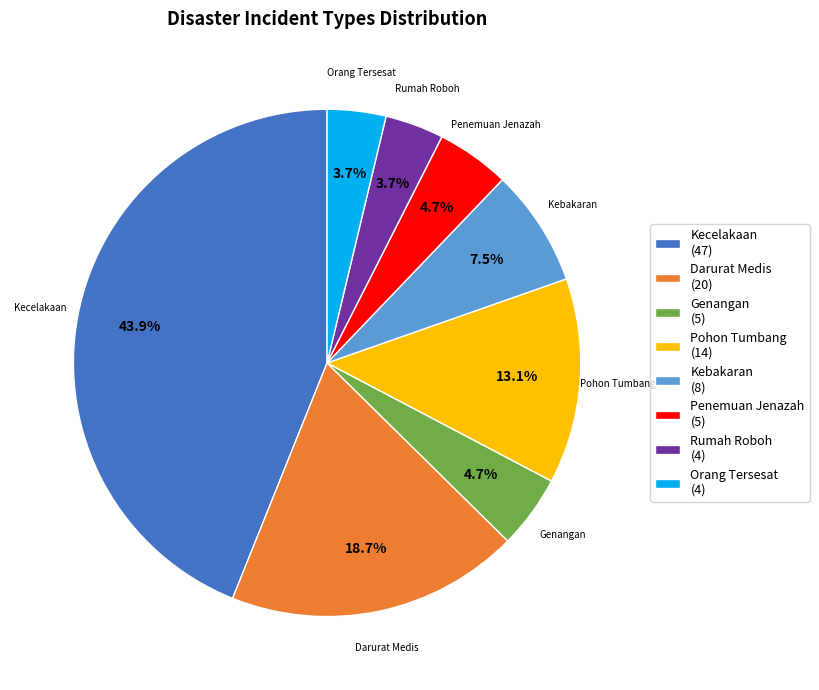

Between Orang Tersesat and Darurat Medis, which is larger?

Darurat Medis